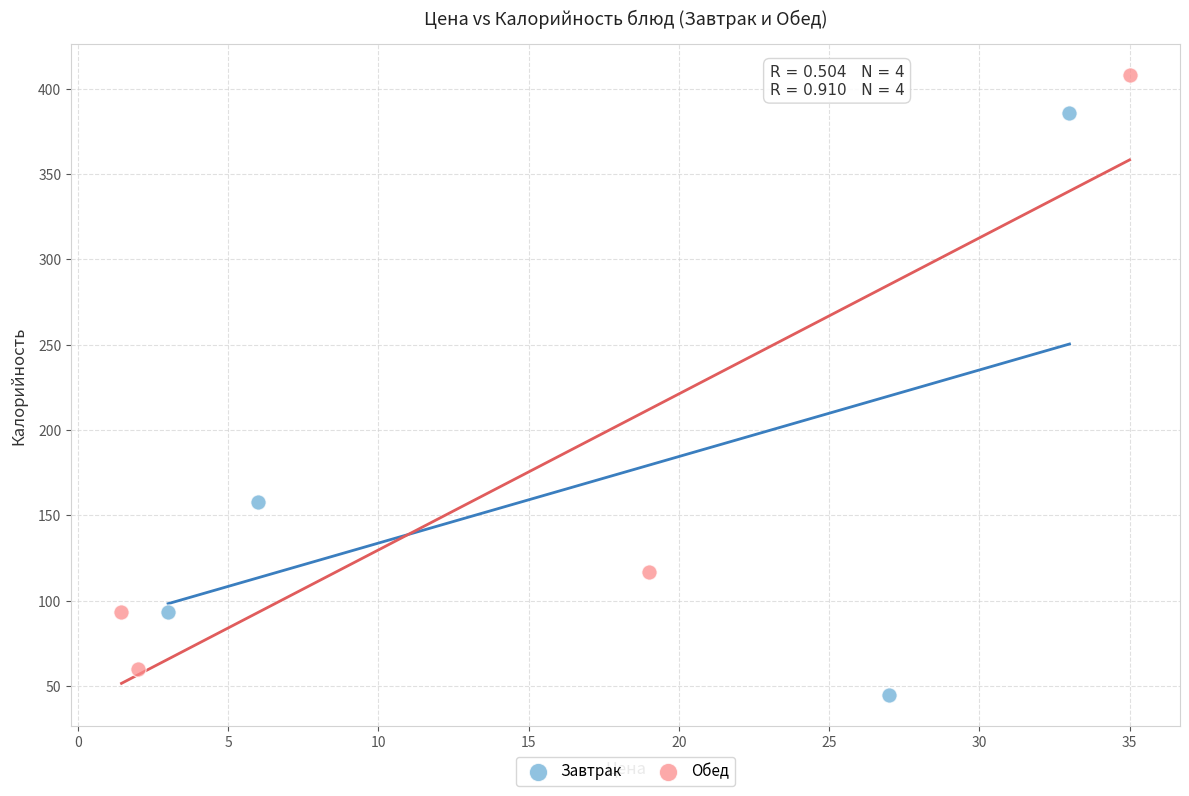

What are all the series names shown in the legend?

Завтрак, Обед